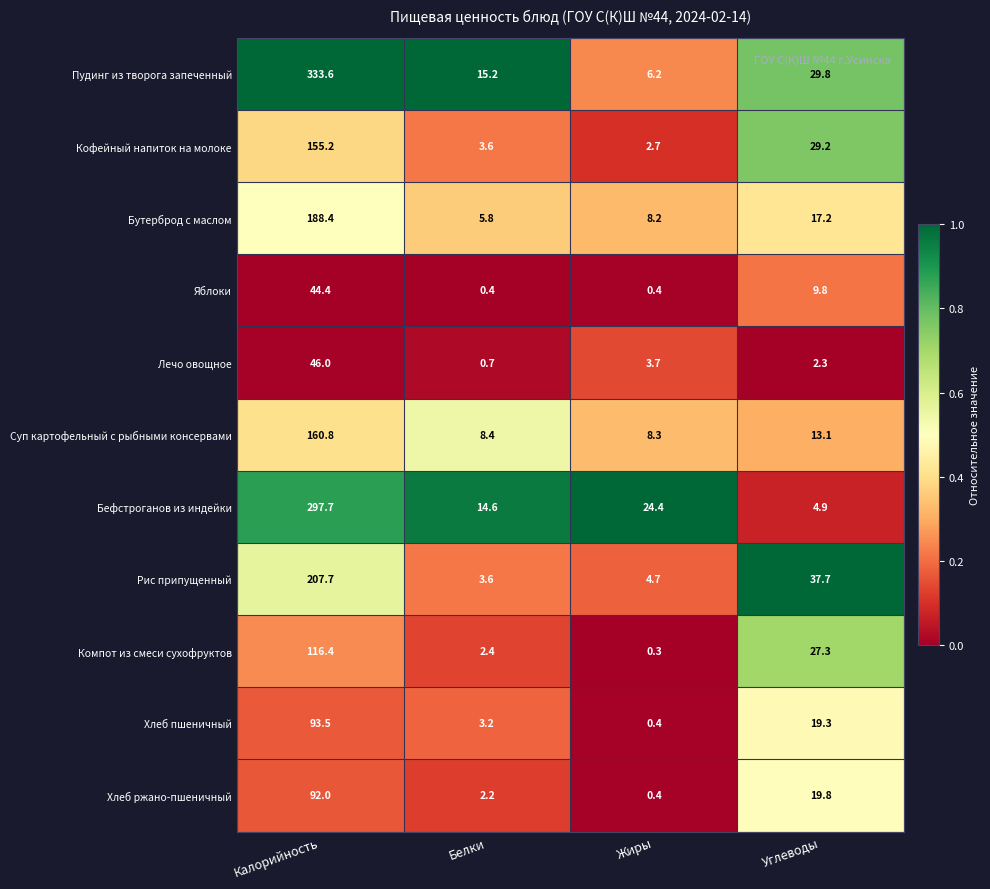

The value of Лечо овощное at Углеводы is 2.3. True or false?

True